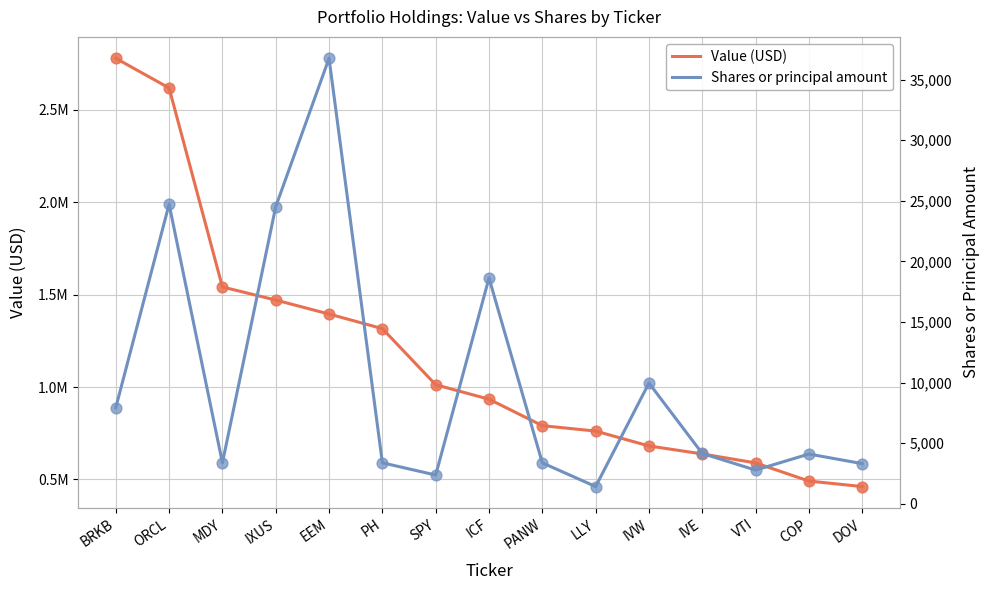

Which series contains the highest Y value?

Value (USD)